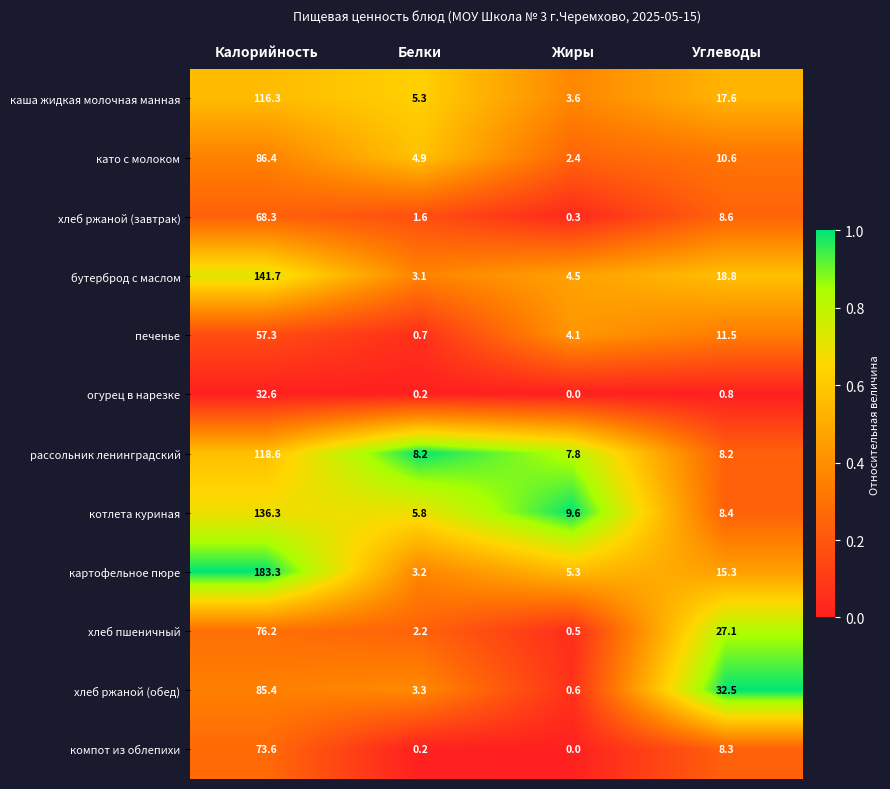

What is the difference between the котлета куриная values at Жиры and Калорийность?

126.7